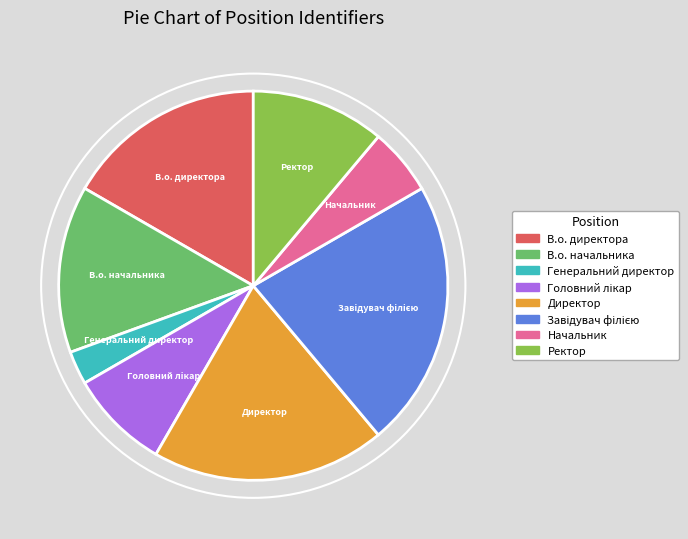

Is it true that Ректор is 22% of the pie?

False